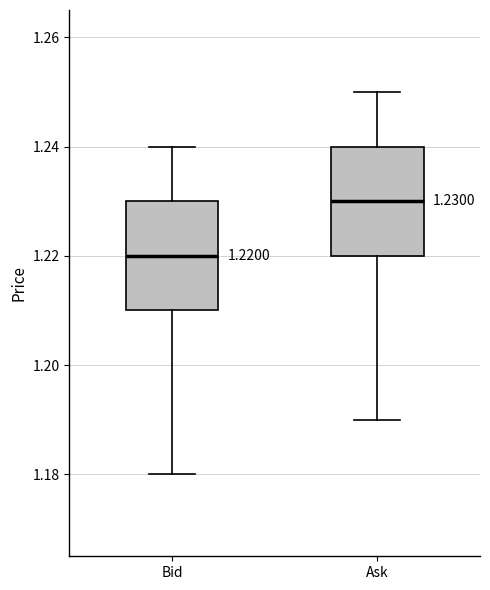

Which box's median line is the lowest?

Bid